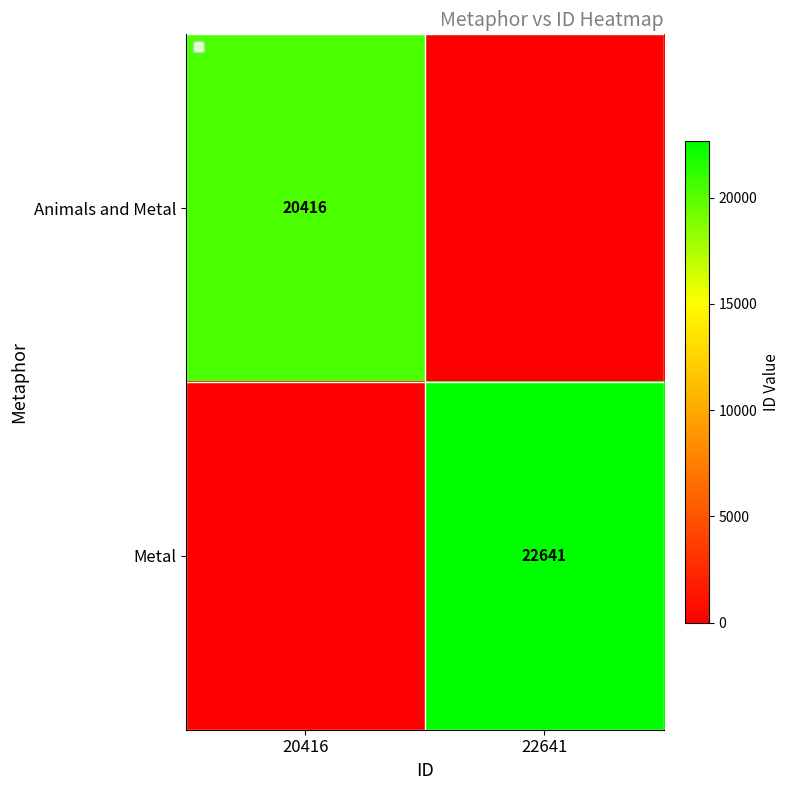

Is it true that Metal equals 40048 at 22641?

False